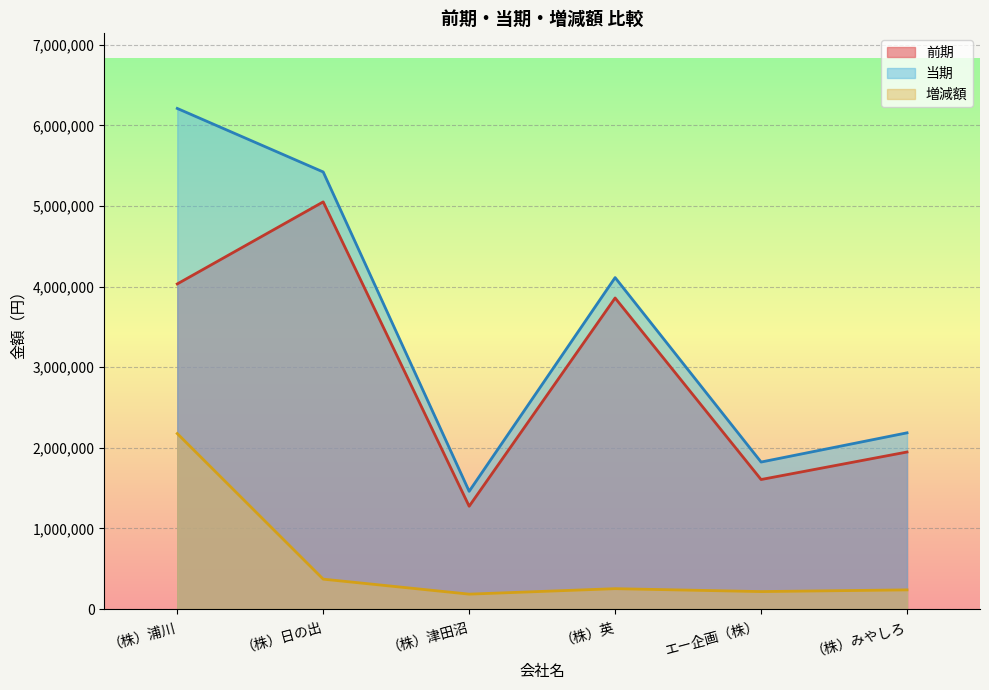

At which label does 当期 first exceed 4111825?

（株）浦川